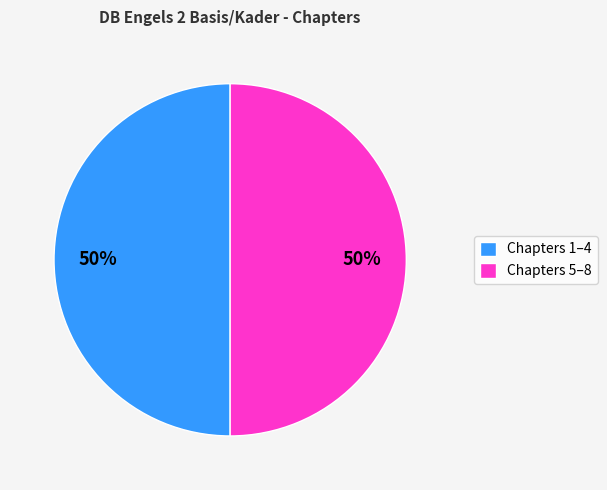

True or false: Chapters 5–8 accounts for 61% of the total.

False